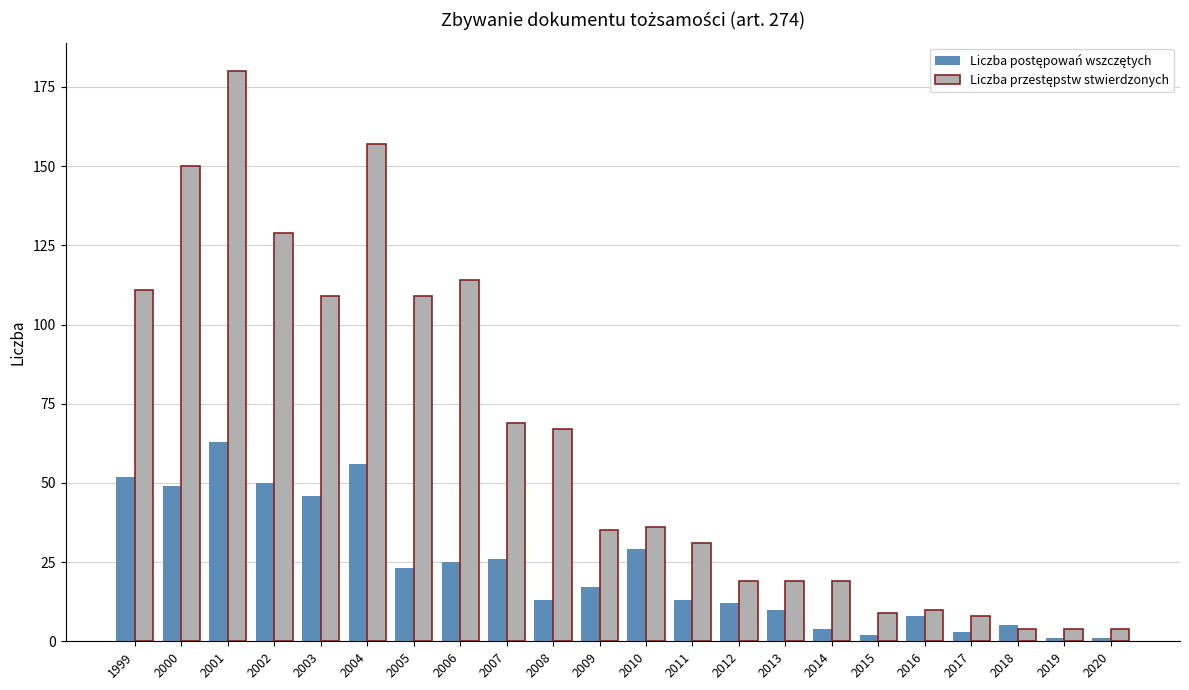

What is the spread (max minus min) of values at 2012?

7